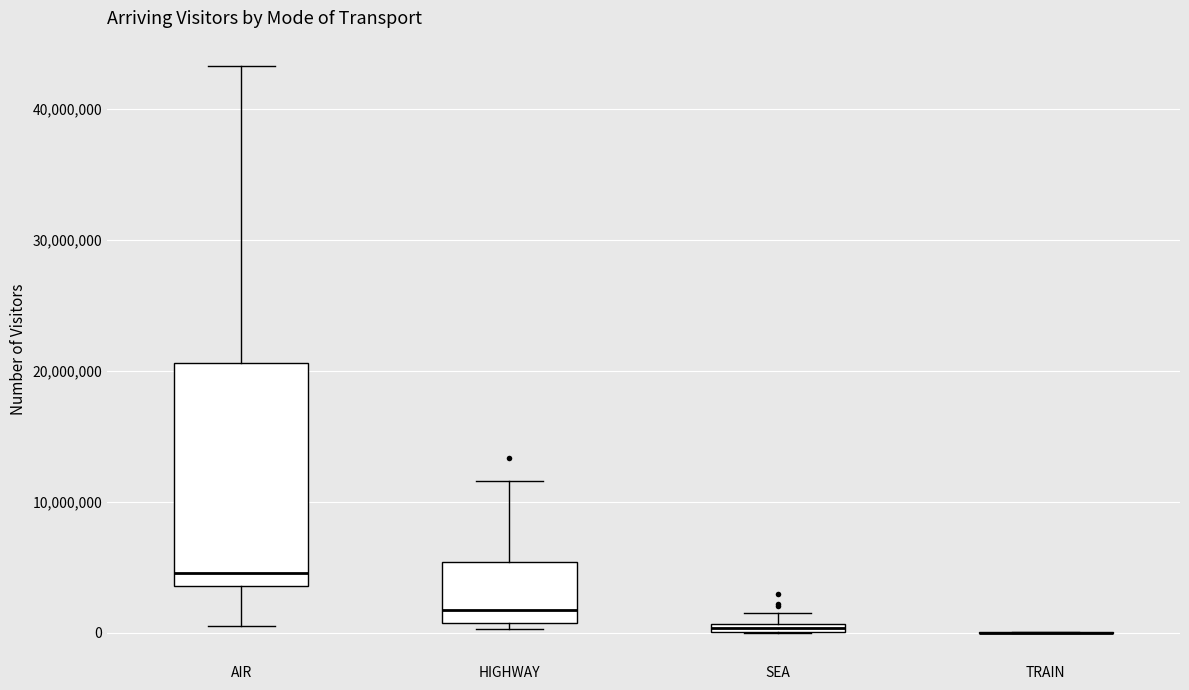

Which box is the tallest, from its lower edge to its upper edge?

AIR